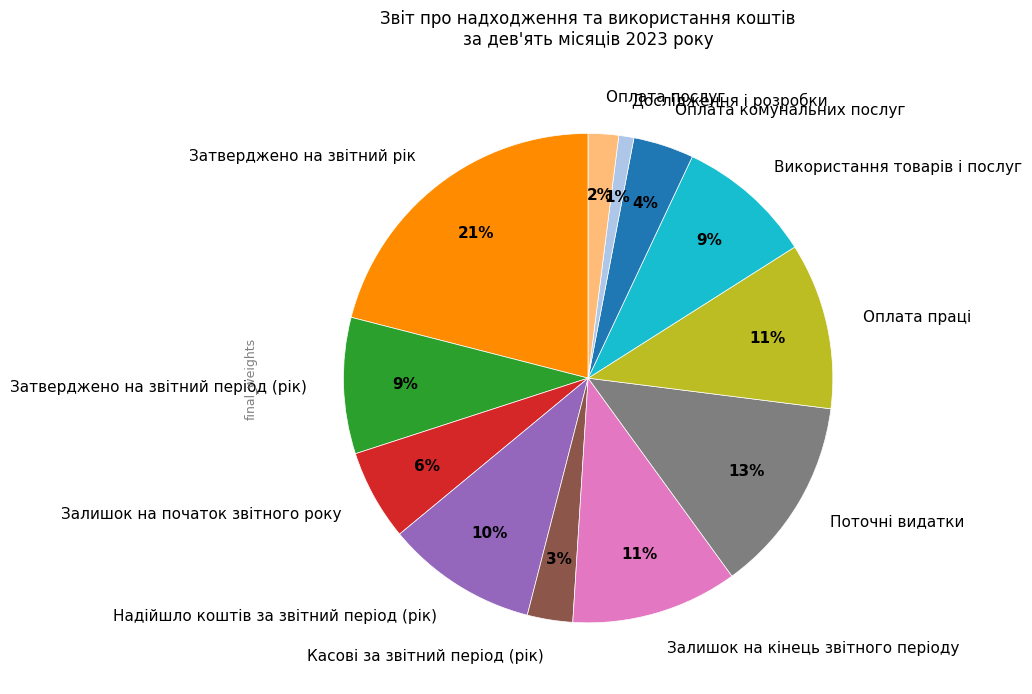

Count the number of slices in the pie.

12